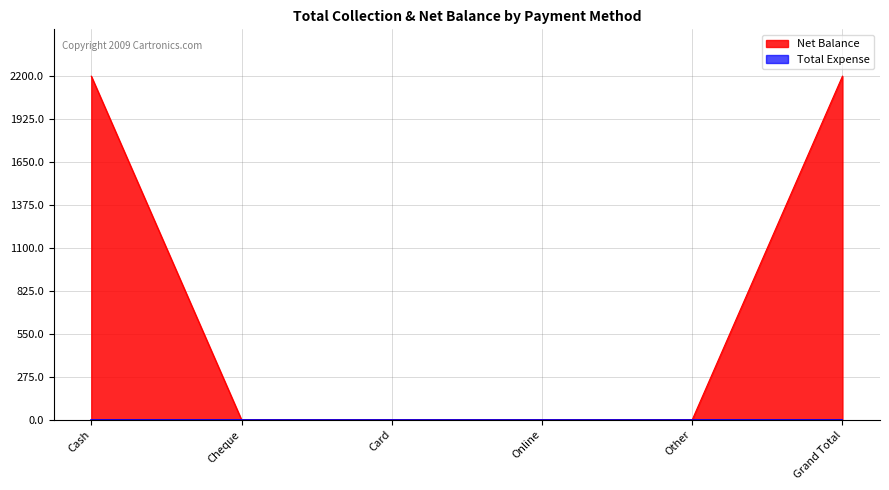

Which category has the lowest value across all series?

Cheque